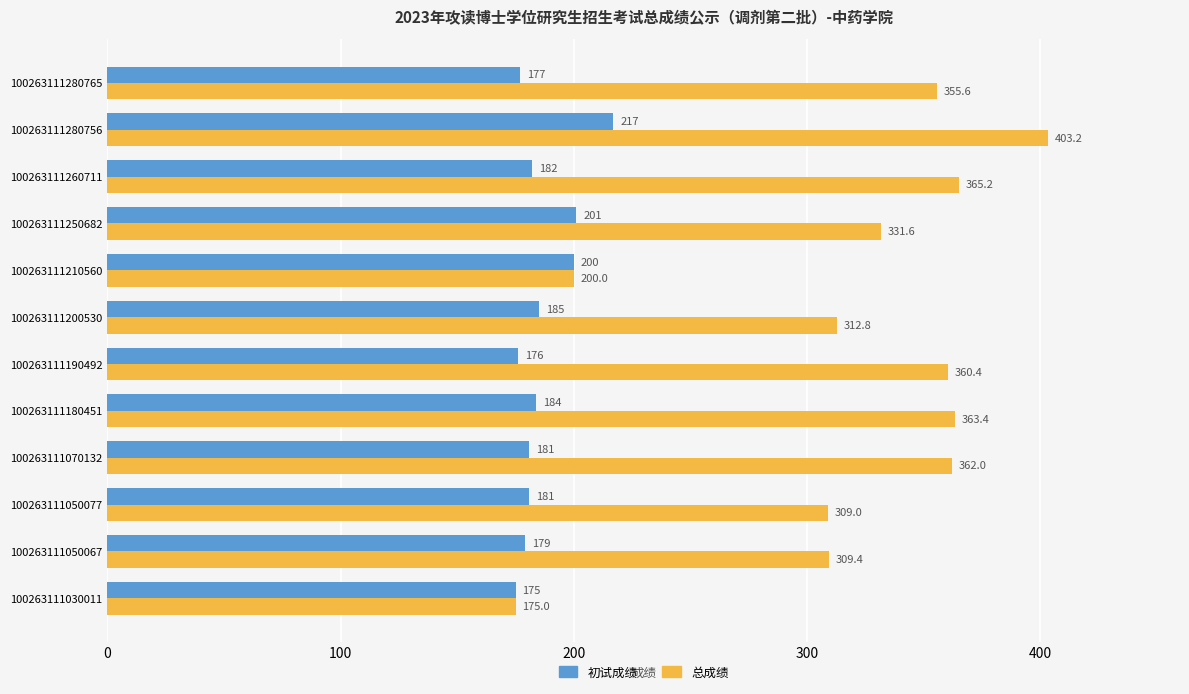

What is the sum of all 初试成绩 values?

2238.0